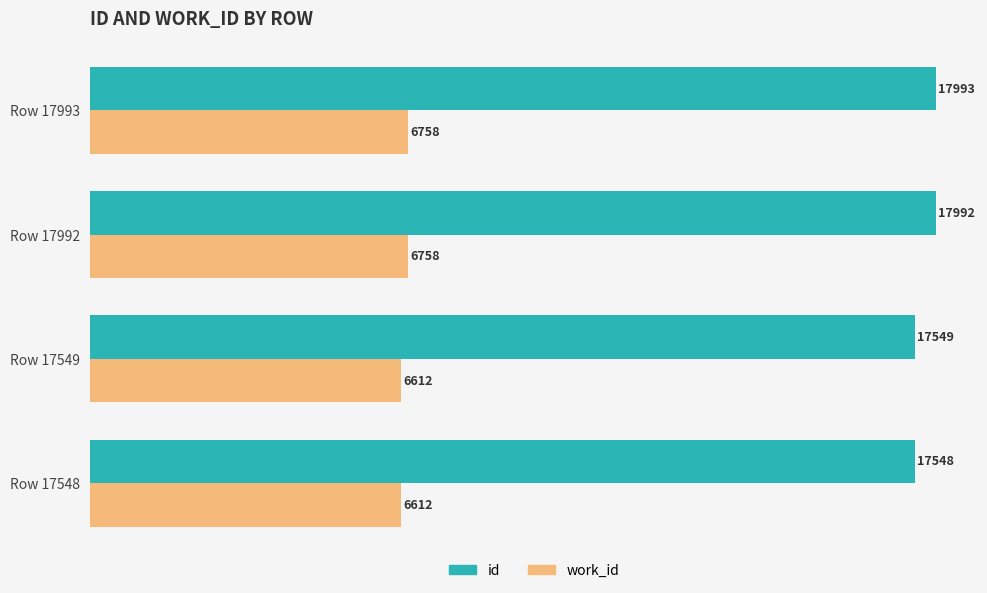

What is the greatest value displayed?

17993